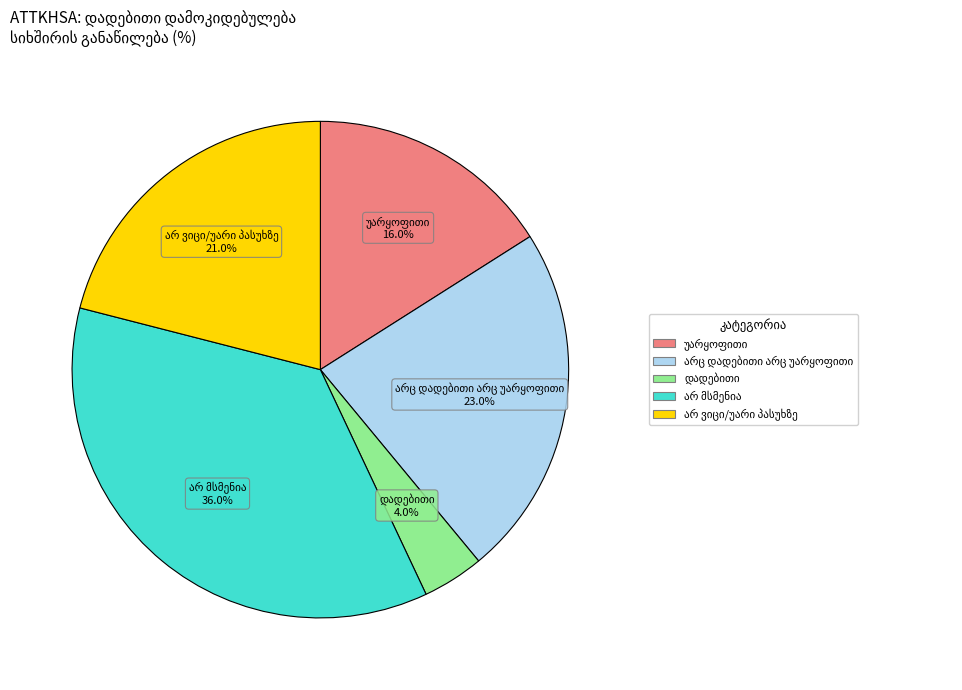

Is there a majority slice in this chart?

No